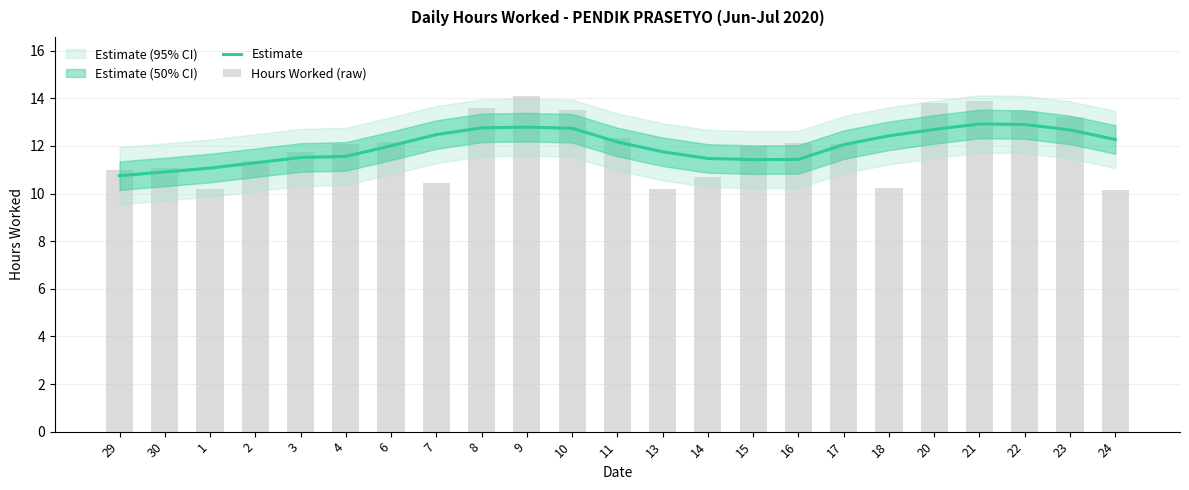

Is it true that Hours Worked (raw) equals 10.2 at 1?

True